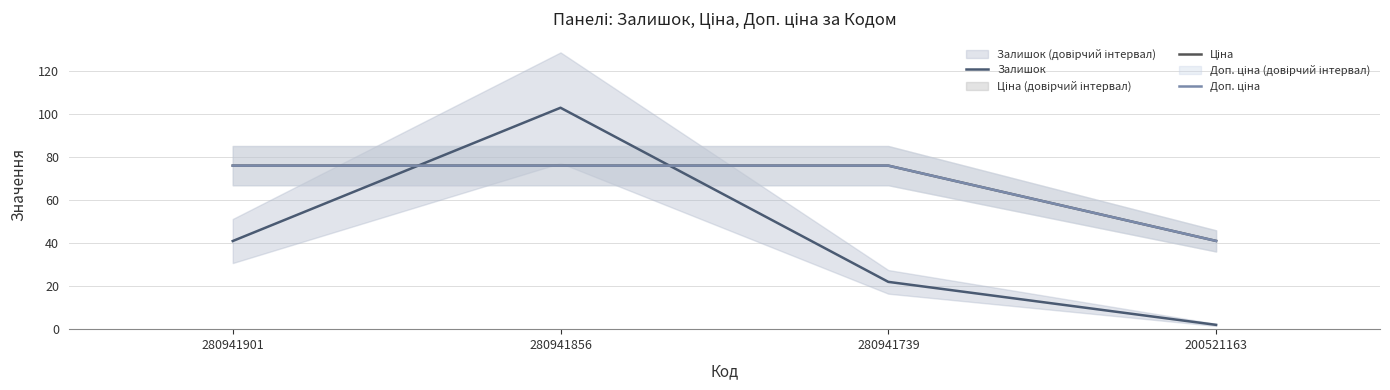

What is the value of the Доп. ціна point at the 4th from the left?

41.0